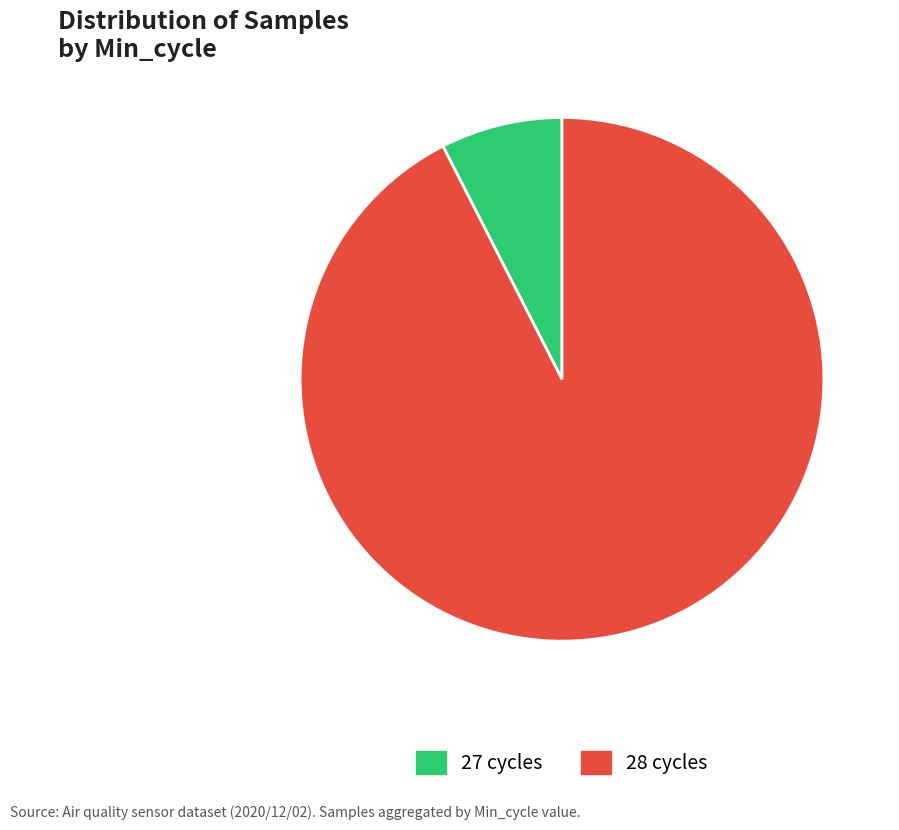

Which category has the smallest portion of the pie?

27 cycles